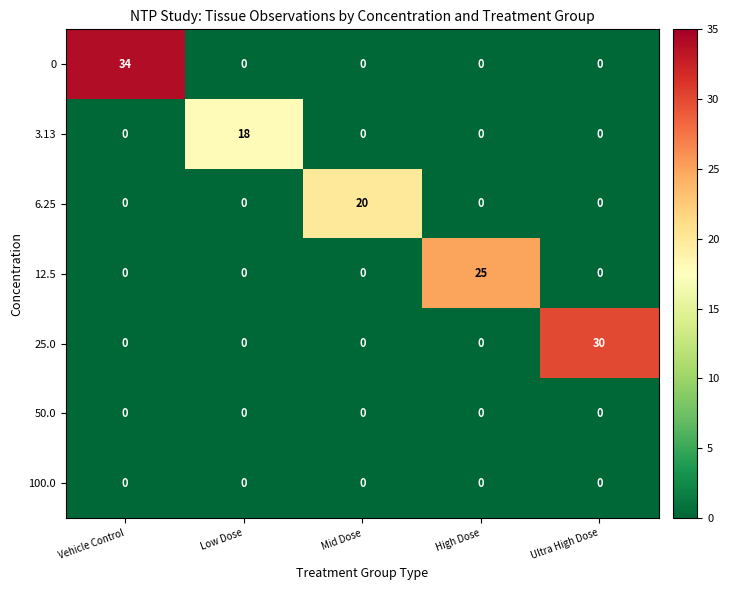

What is the average value of the 25.0 series?

6